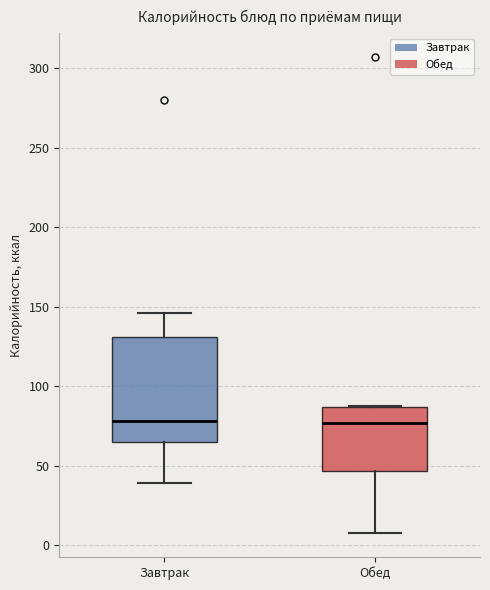

Reading left to right, transcribe this box plot: for each box, give where its median line is, the range the box spans, and where its two whiskers end, as read against the y-axis. The values are not printed on the chart, so give them approximately, as read against the axis.

Завтрак: median 80, box 65 to 130, whiskers 40 to 145
Обед: median 75, box 45 to 85, whiskers 5 to 90